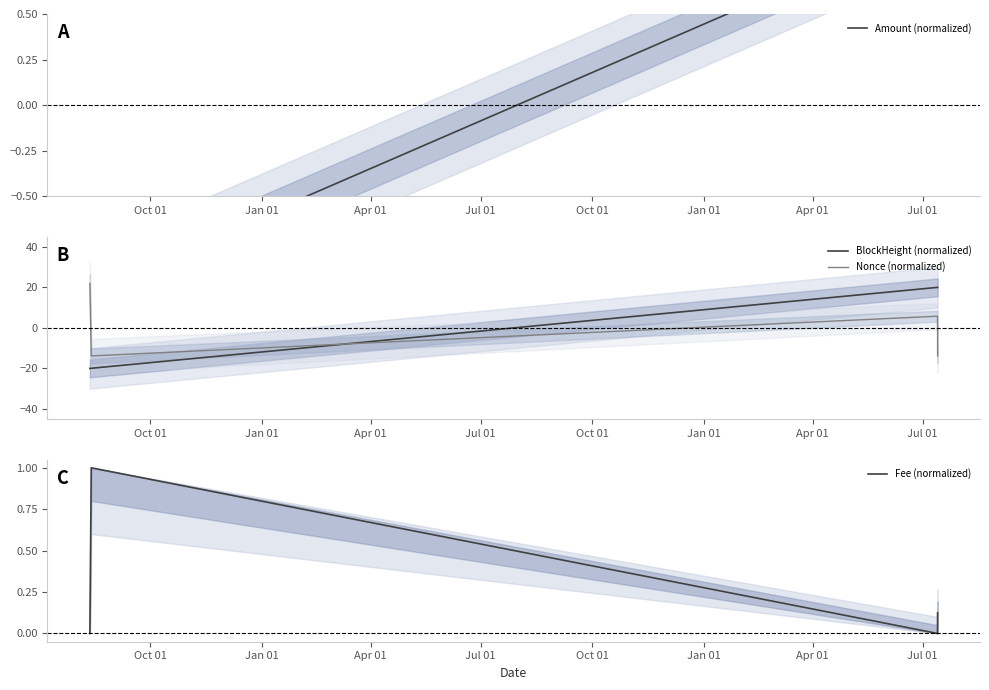

Does the chart display data point markers on the line(s)?

No